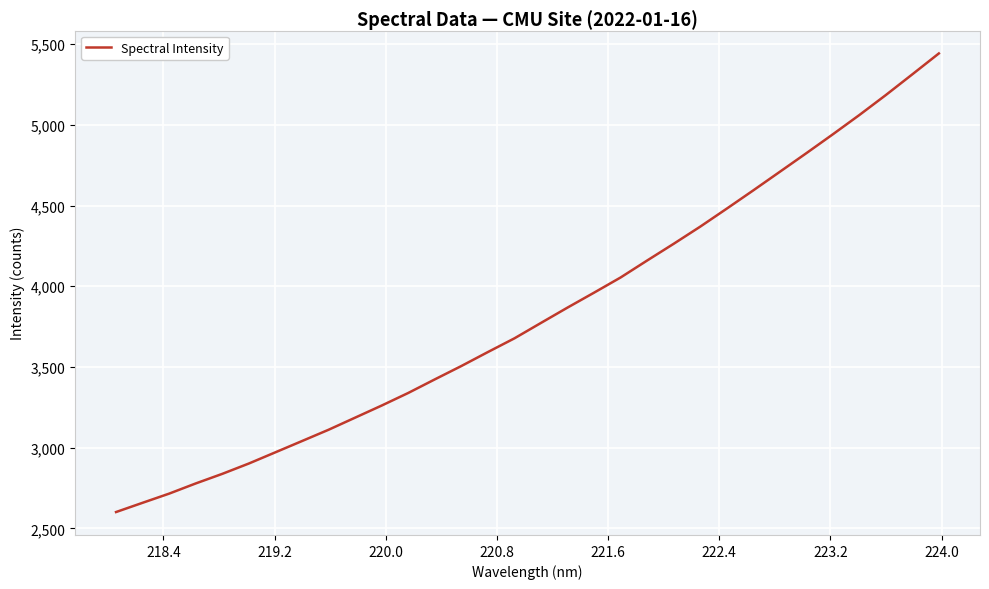

What is the smallest value displayed?

2601.1